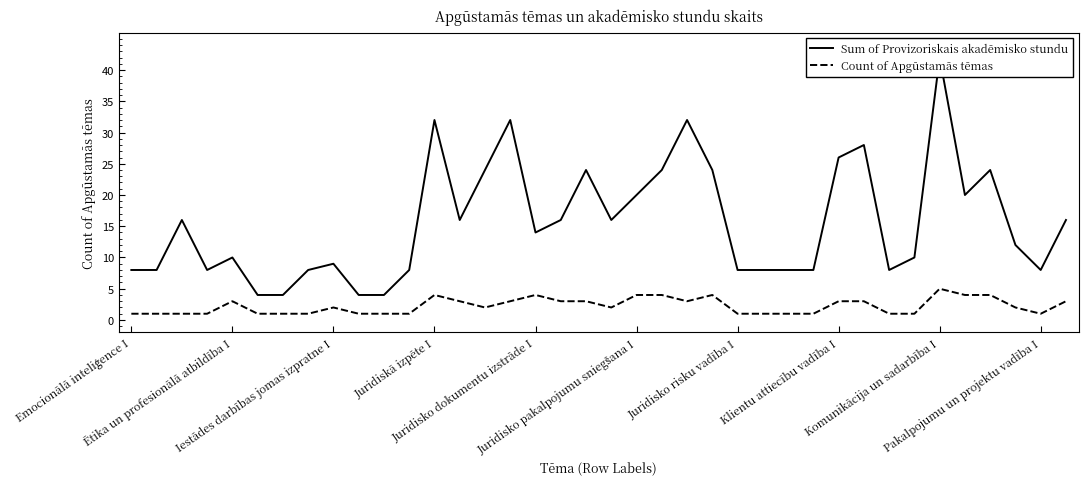

How many lines are shown in the chart?

2